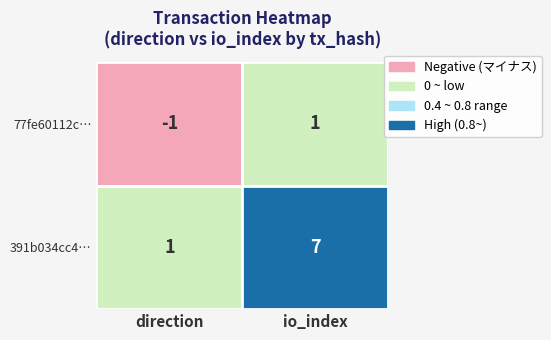

Reading right to left, list all the values displayed in this chart.

77fe60112c884f29f22a55e52bc4497e07f9ff7: 1	-1
391b034cc47462f59d6d3ebb5c8ed9d774a7413: 7	1